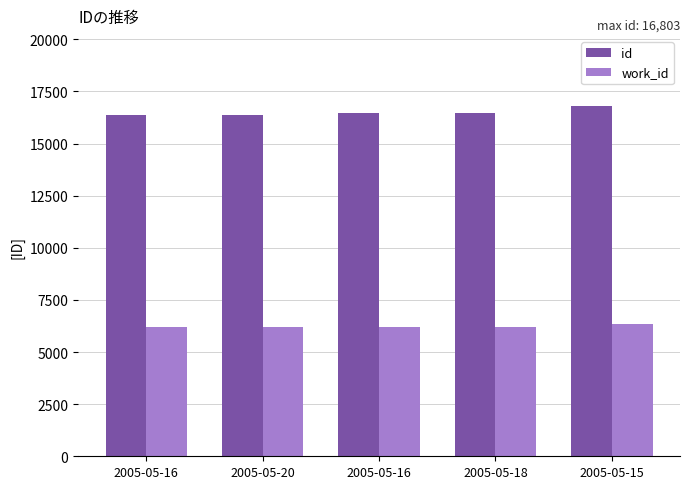

What is the minimum value for work_id?

6177